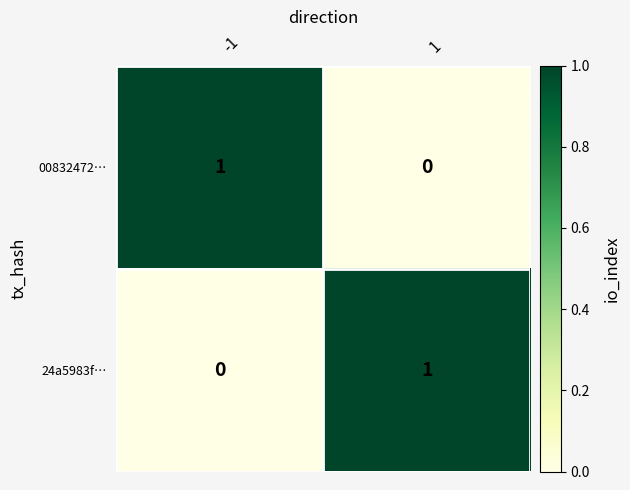

How many data points does each series have?

2